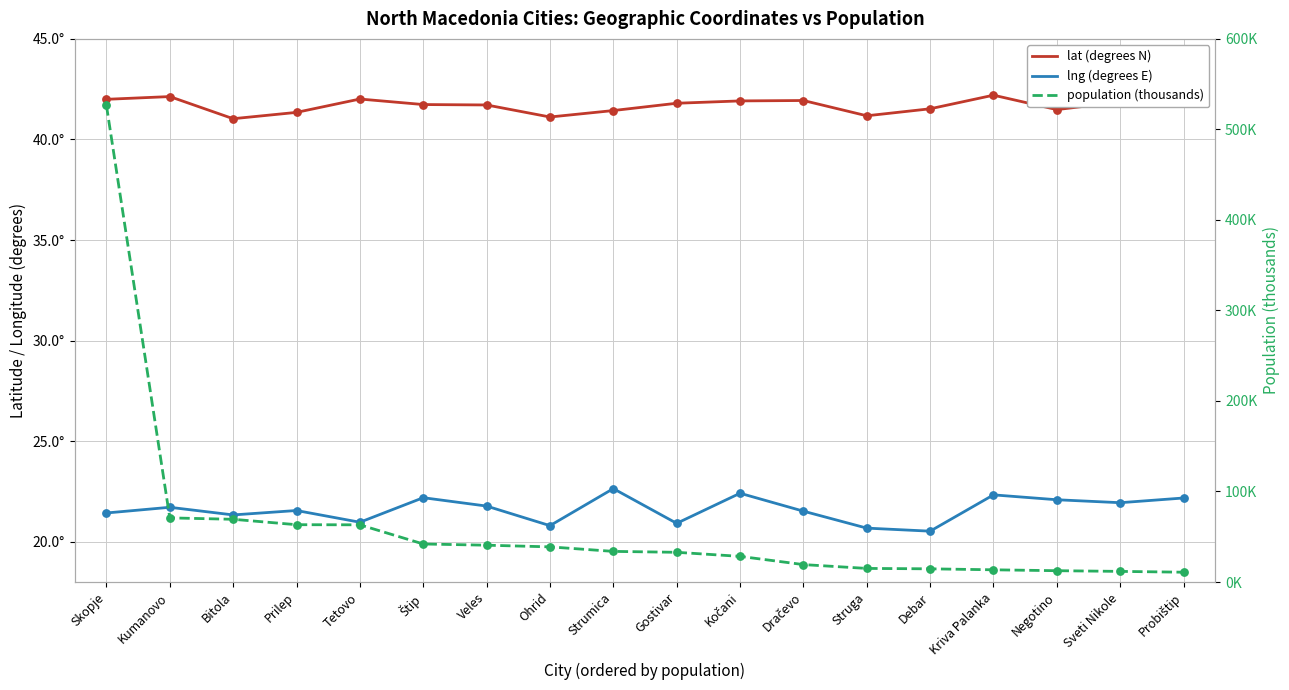

What is the total value across all series at Gostivar?

95.5